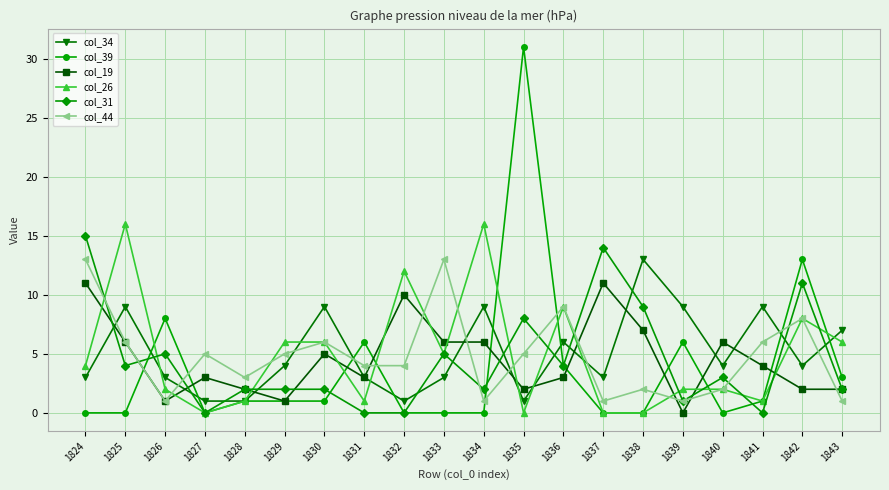

Rank the series at 1834 from lowest to highest value.

col_39, col_44, col_31, col_19, col_34, col_26